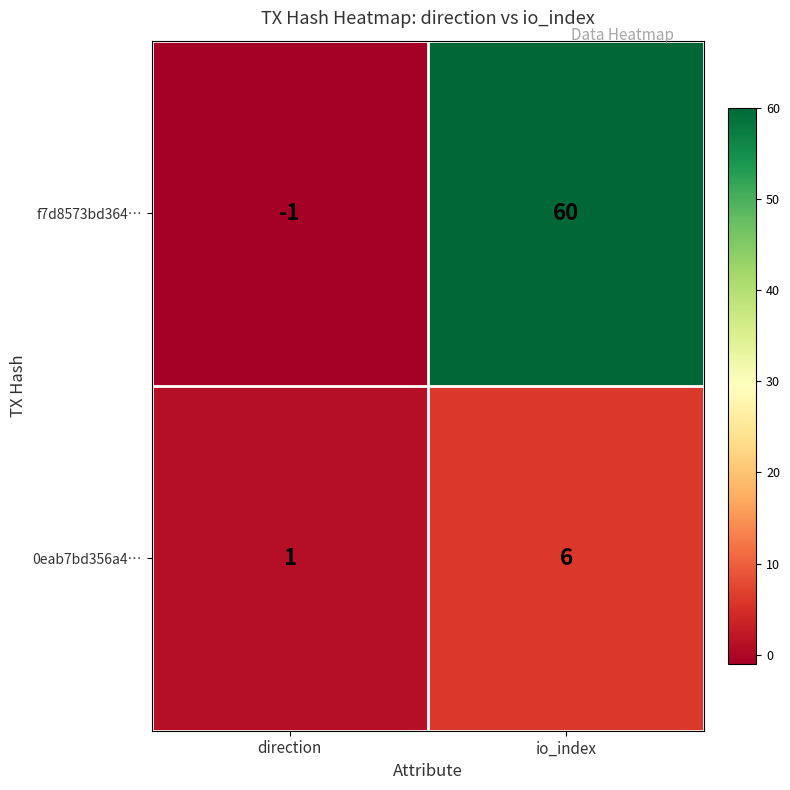

Between direction and io_index, which series saw the biggest shift?

f7d8573bd364…